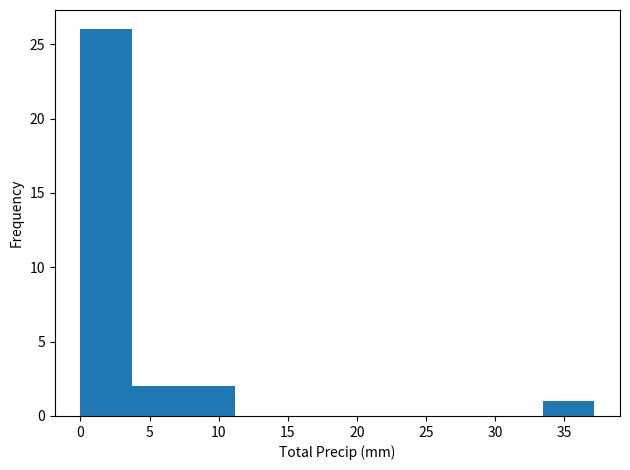

Reading left to right, list every bar in this chart as the range it spans on the x-axis followed by its height. Neither the bar edges nor the heights are printed on the chart, so give them approximately, as read against the axes.

0.0 to 3.5: 26
3.5 to 7.5: 2
7.5 to 11.0: 2
11.0 to 15.0: 0
15.0 to 18.5: 0
18.5 to 22.5: 0
22.5 to 26.0: 0
26.0 to 30.0: 0
30.0 to 33.5: 0
33.5 to 37.0: 1